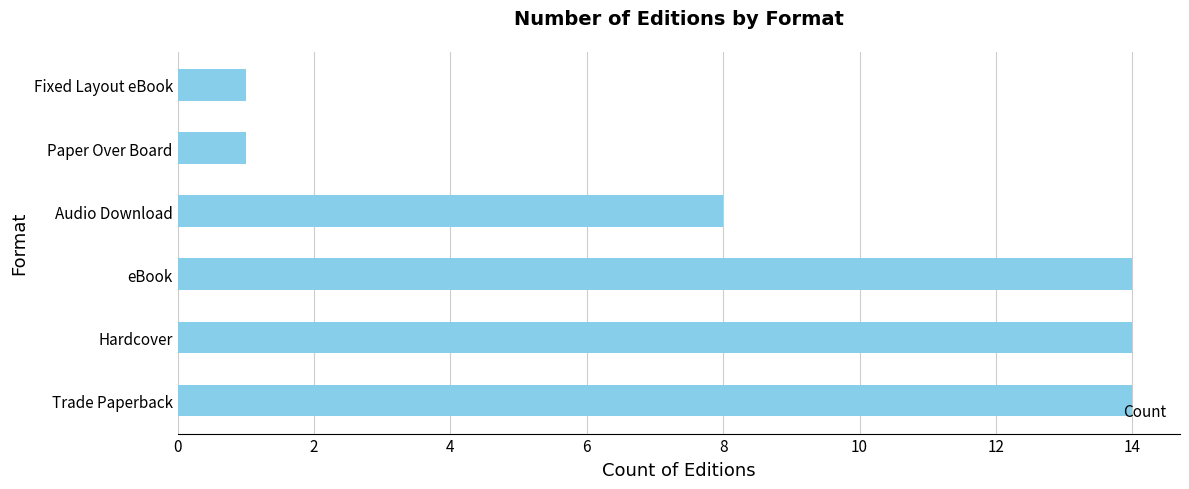

At which label is the value closest to 7?

Audio Download